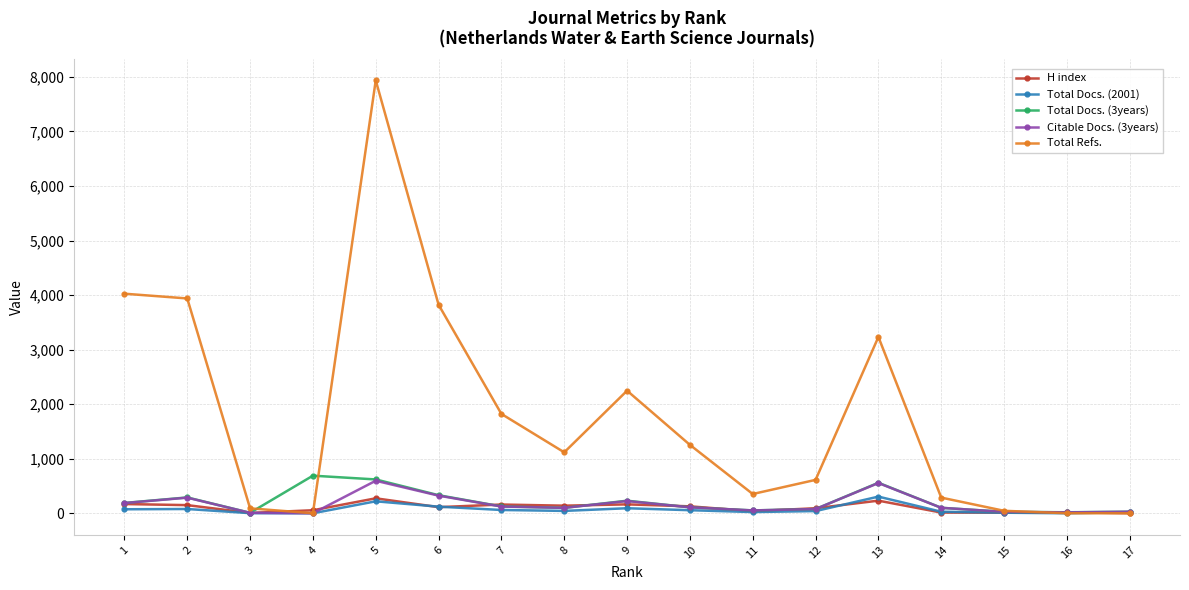

At which category is the sum across all series the highest?

5